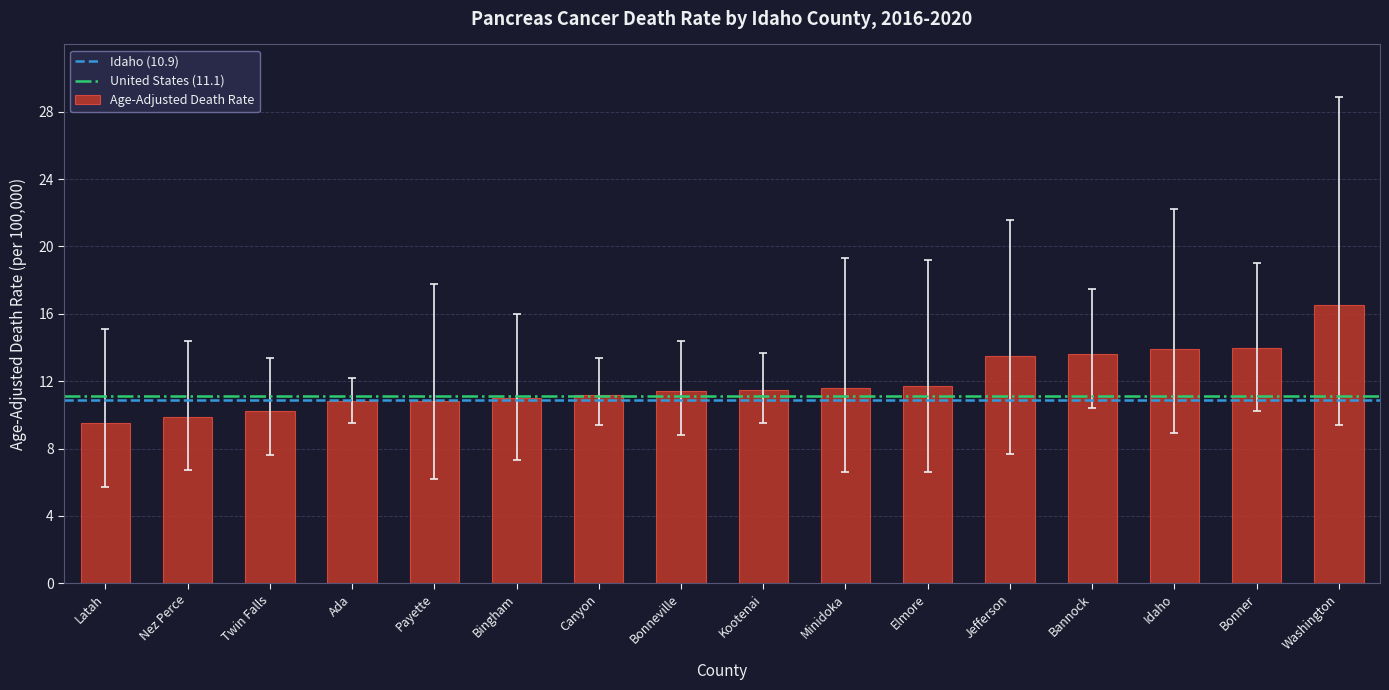

The chart shows a value of 15.9 at Kootenai. True or false?

False